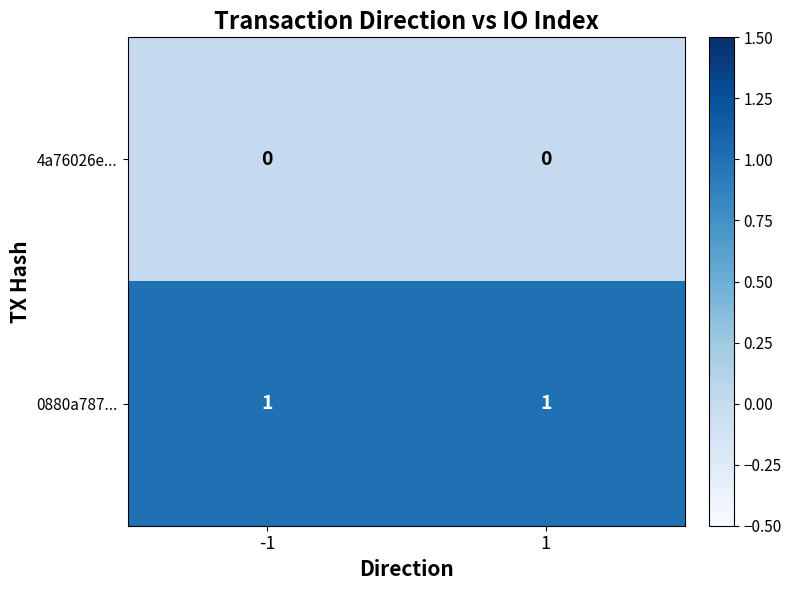

Reading right to left, transcribe all the data shown in this chart.

4a76026e...: 0	0
0880a787...: 1	1